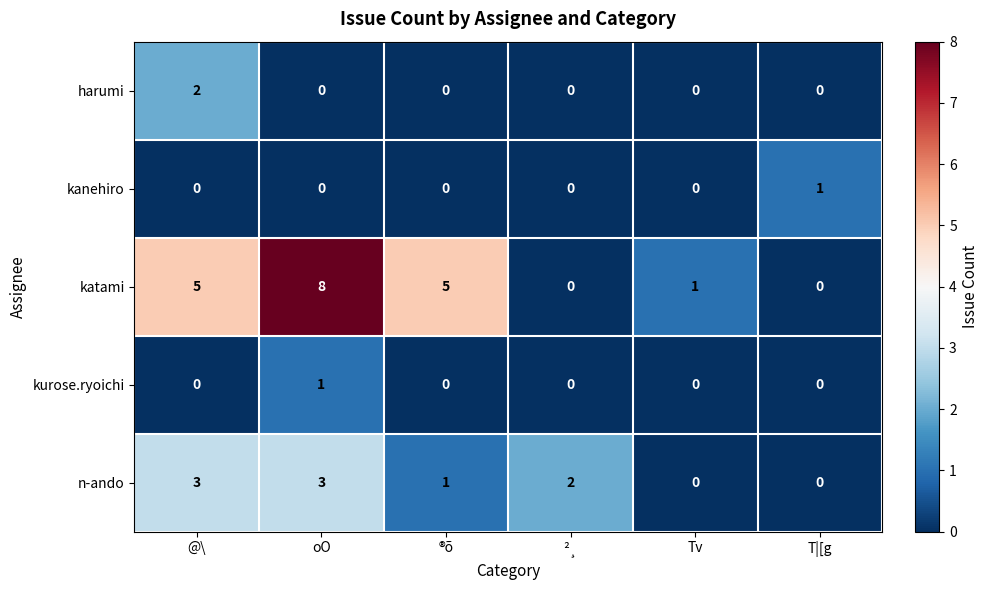

Which series has the largest total across all categories?

katami